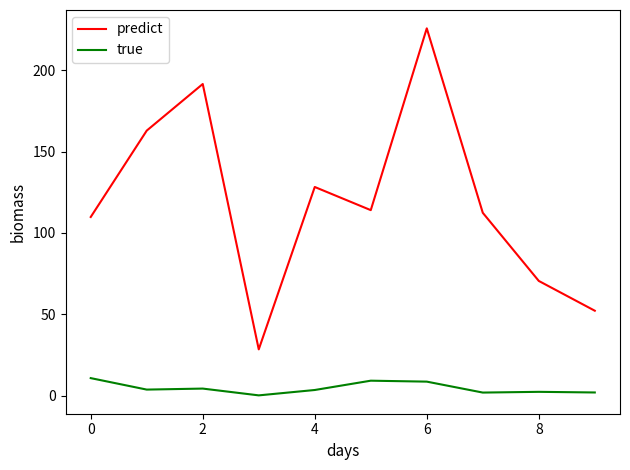

List the series in order of their overall mean, highest first.

predict, true